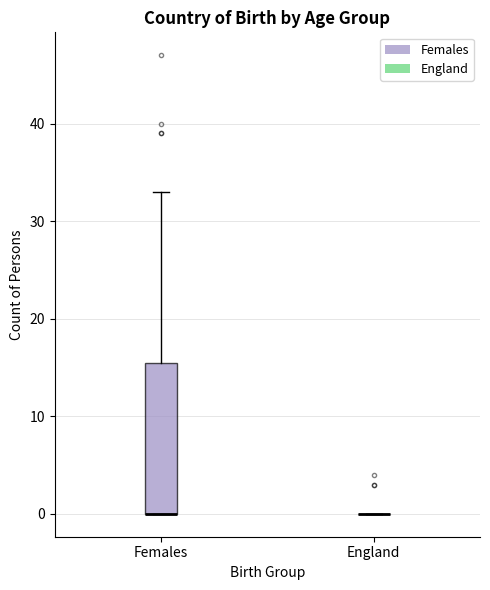

Reading left to right, read every box against the y-axis: the position of its median line, the range the box covers, and the ends of its whiskers. The values are not printed on the chart, so give them approximately, as read against the axis.

Females: median 0 (drawn on the box's lower edge), box 0 to 16, whiskers 0 to 33
England: box collapsed to a line at 0, whiskers 0 to 0